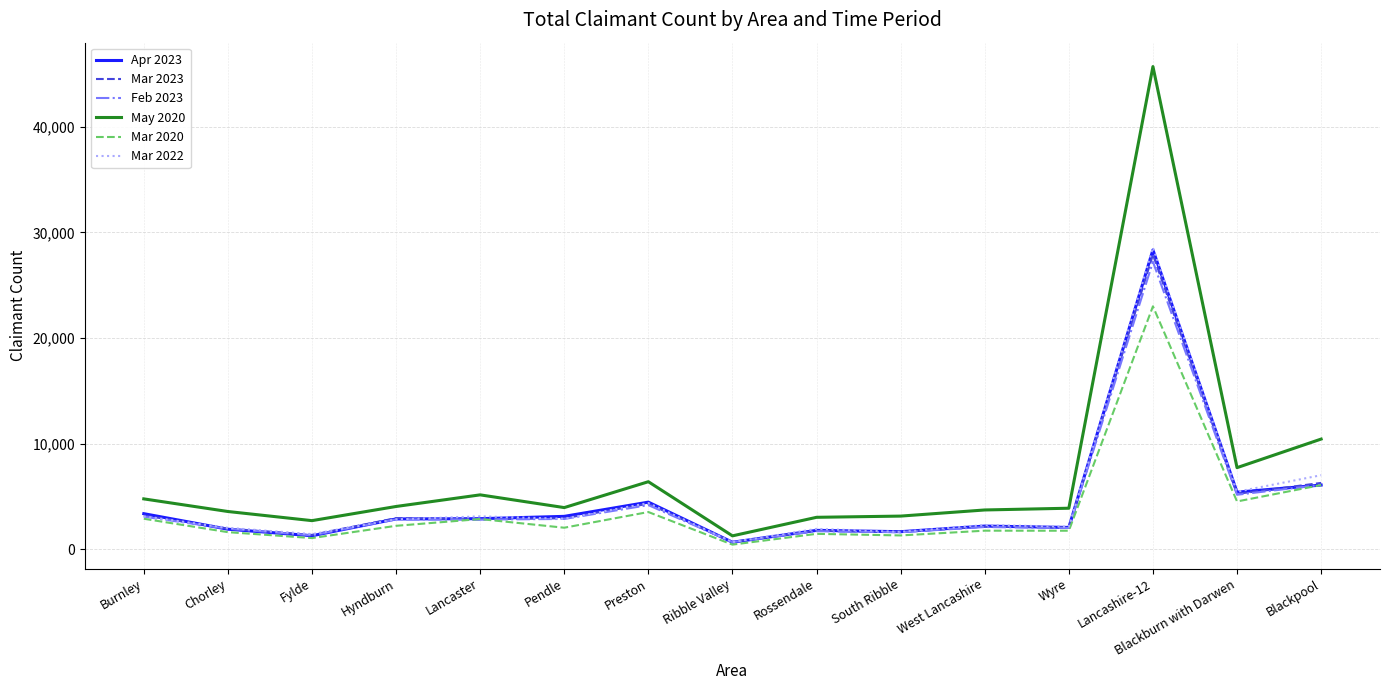

Which series has the largest range (max minus min)?

May 2020